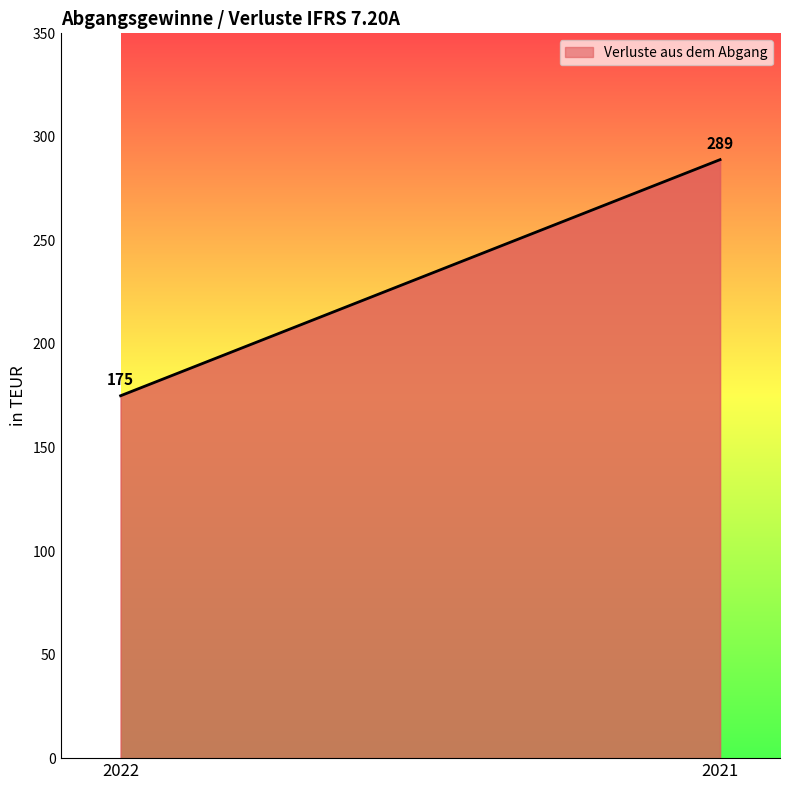

Rank the categories by value from highest to lowest.

2021, 2022